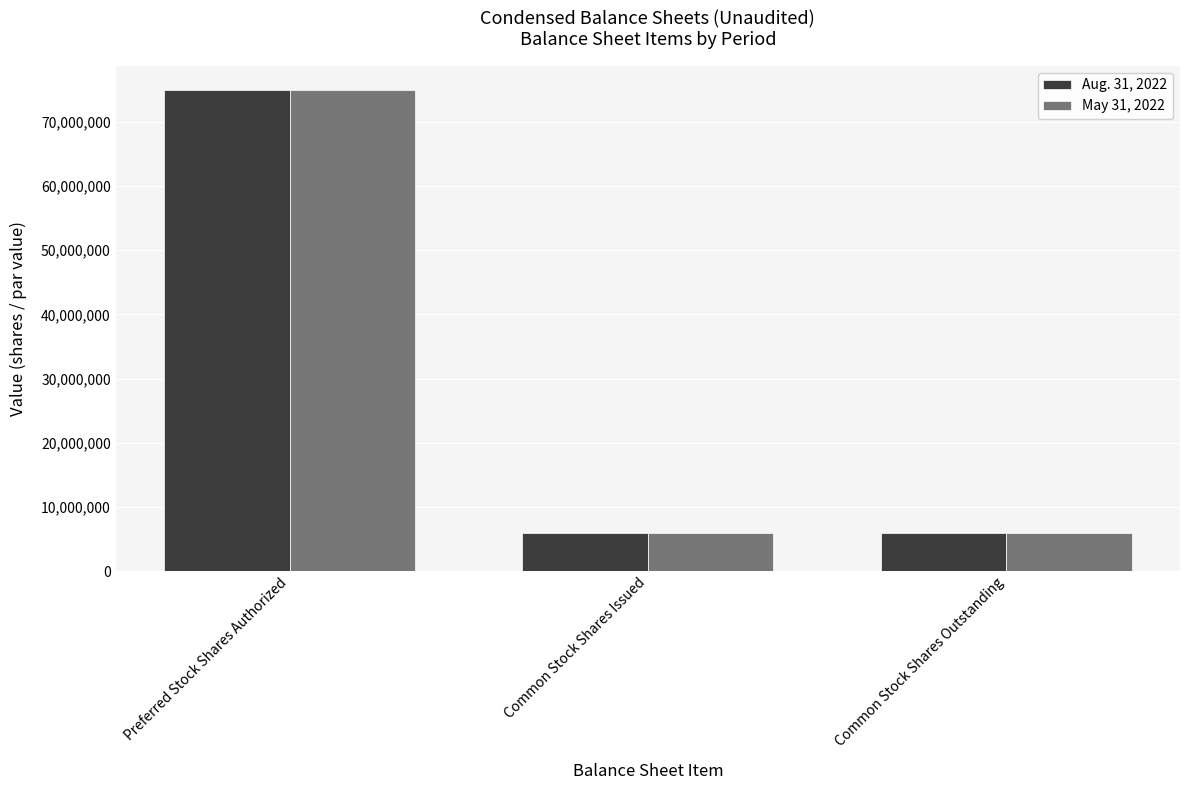

Which category has the highest value in the May 31, 2022 series?

Preferred Stock Shares Authorized